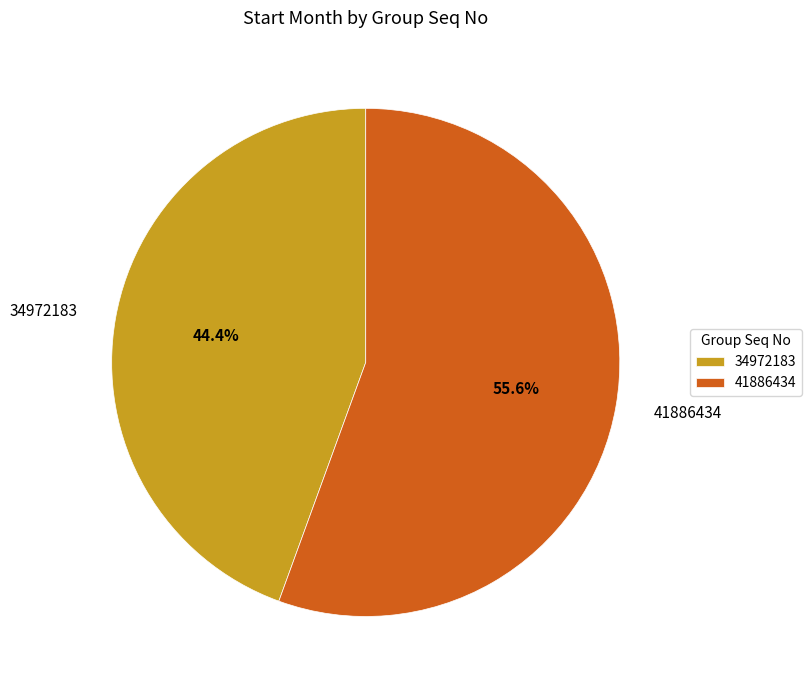

Does any single category account for the majority?

Yes